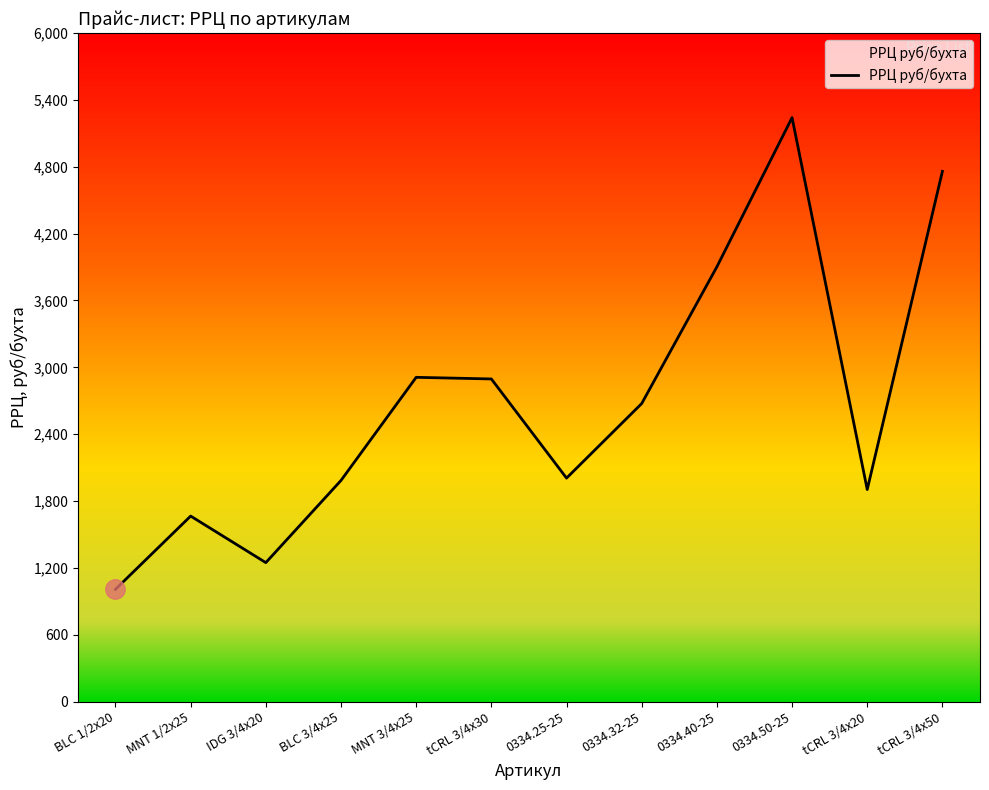

Does the chart have visible grid lines?

No